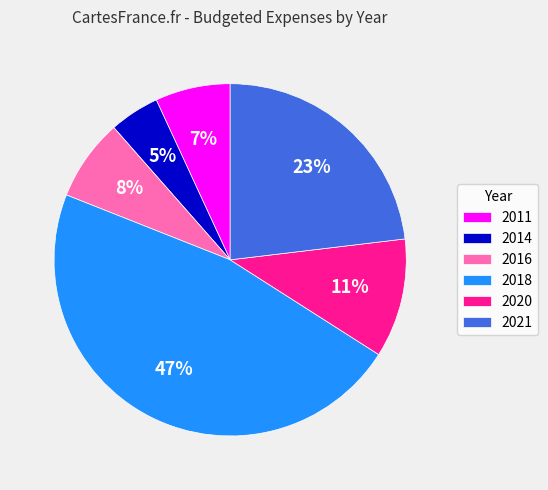

What percentage is the 2018 slice, to the nearest percent?

47%